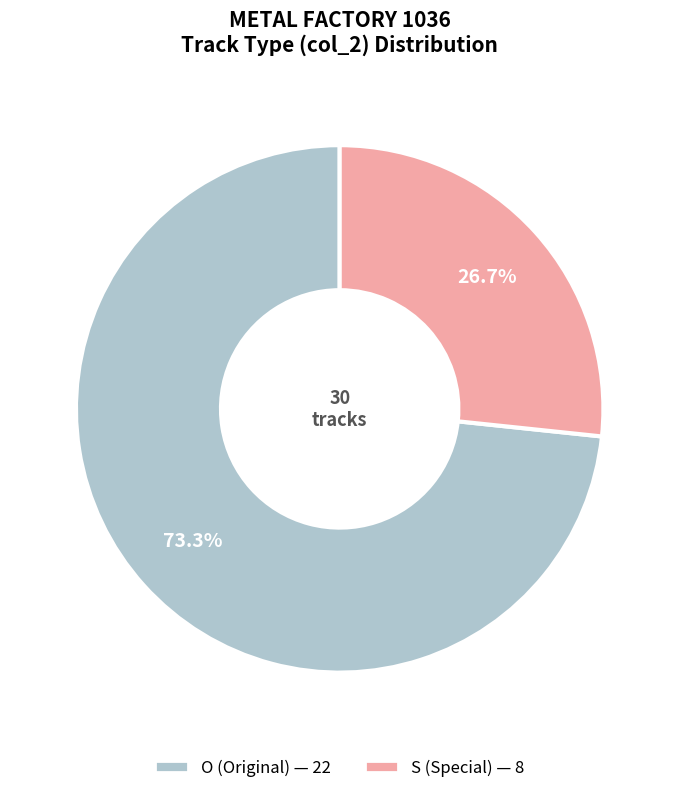

Which category has the smallest portion of the pie?

S